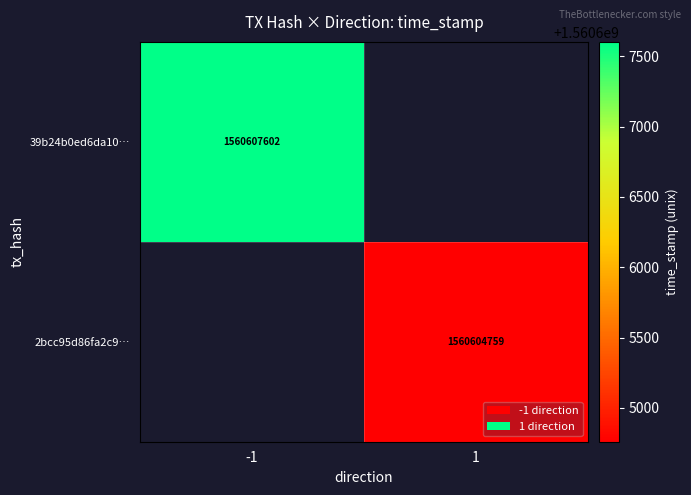

The value of 2bcc95d86fa2c9… at 1 is 1560604759. True or false?

True